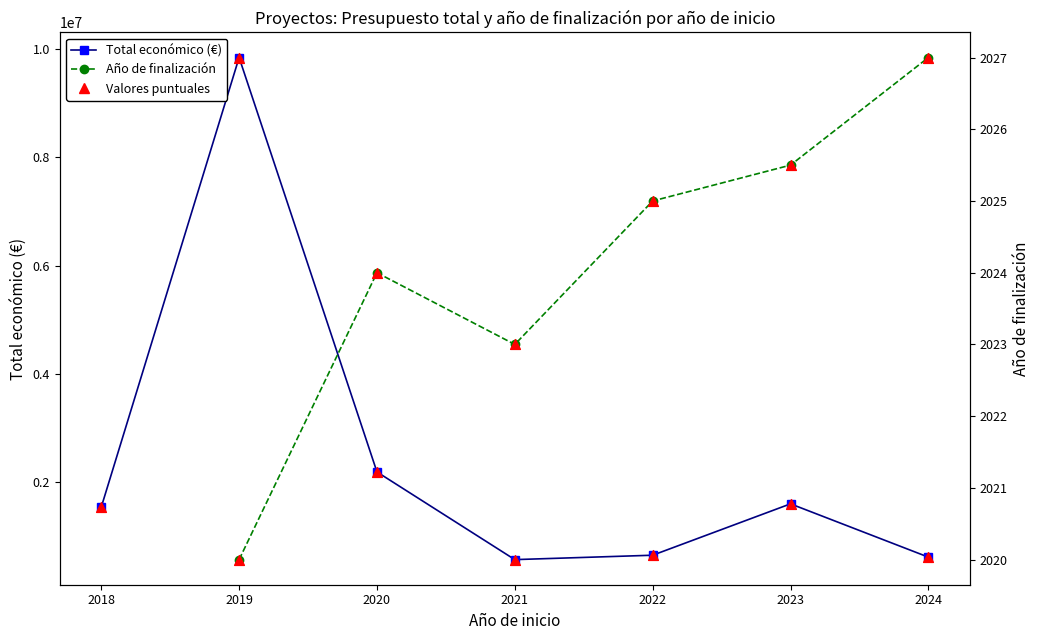

What is the total value across all series at 2021?

1133562.0